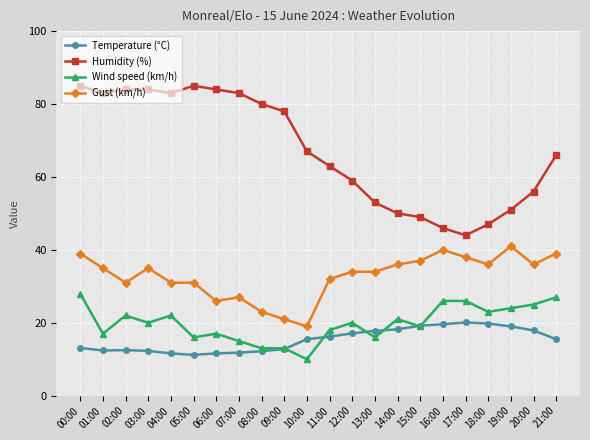

True or false: Humidity (%) and Wind speed (km/h) intersect in this chart.

False